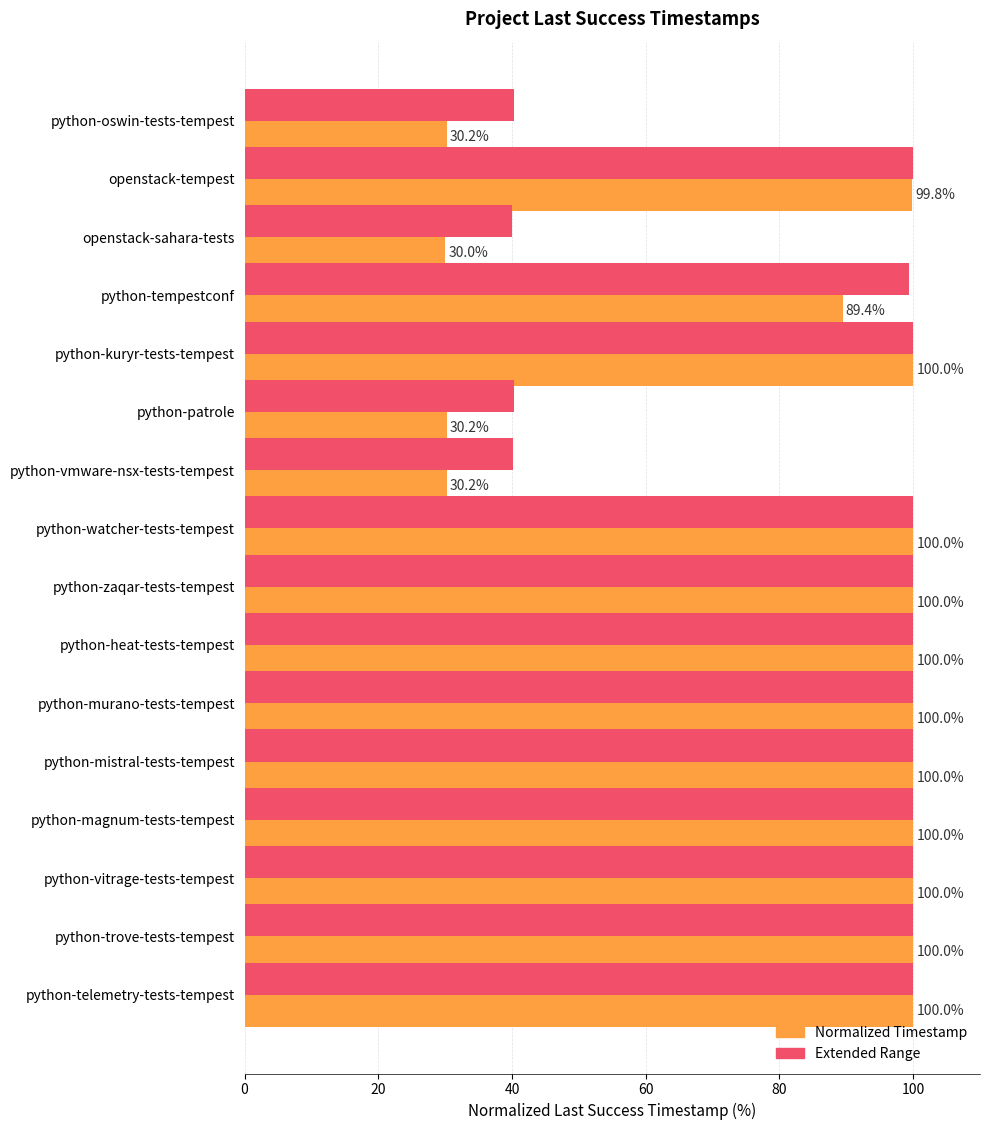

What is the spread (max minus min) of values at openstack-sahara-tests?

10.0